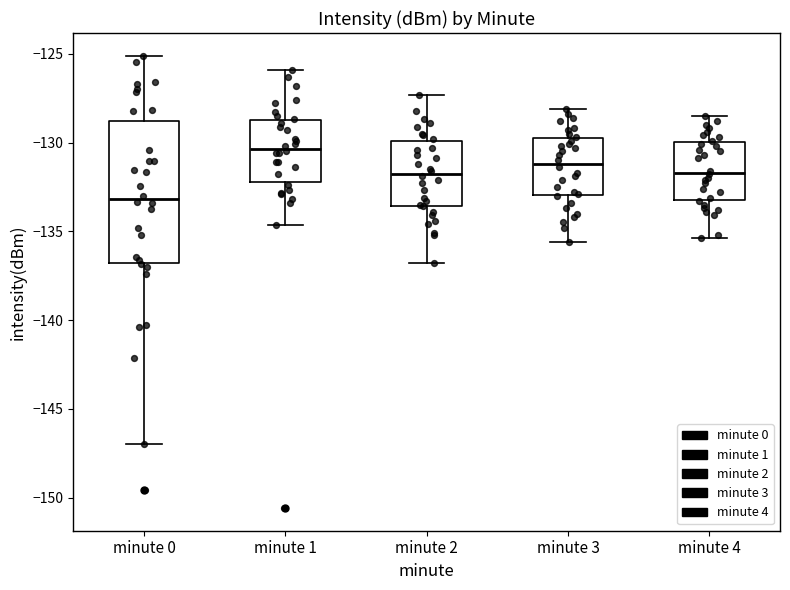

Which box's median line is the lowest?

minute 0